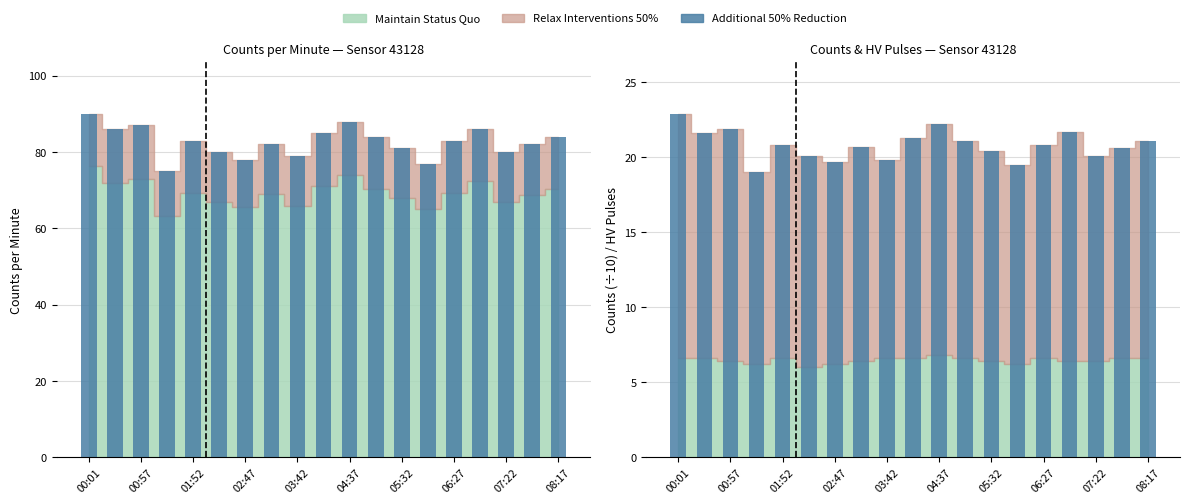

At which label is the value closest to 20?

04:37